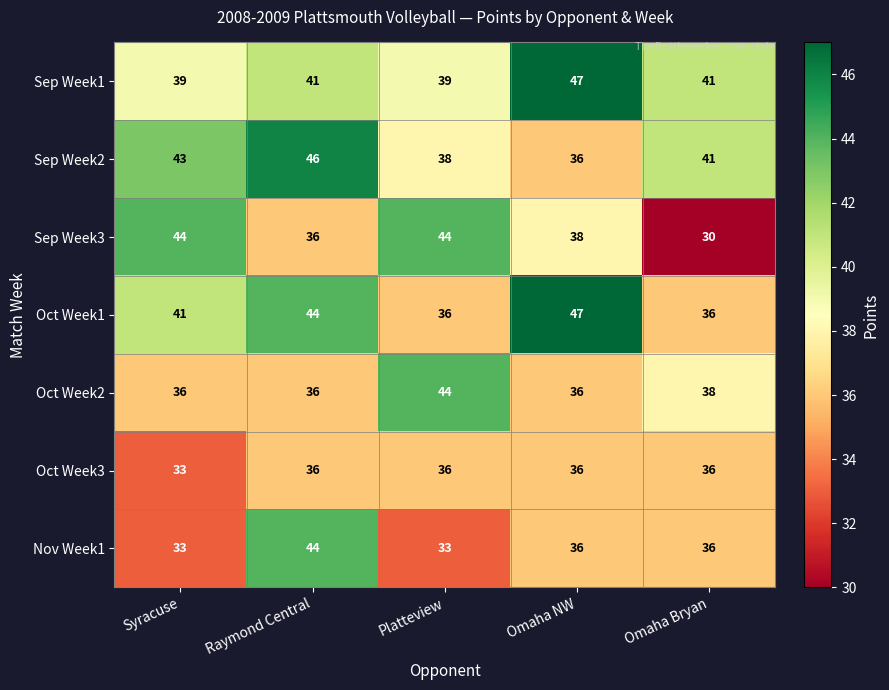

What is the sum of all Oct Week2 values?

190